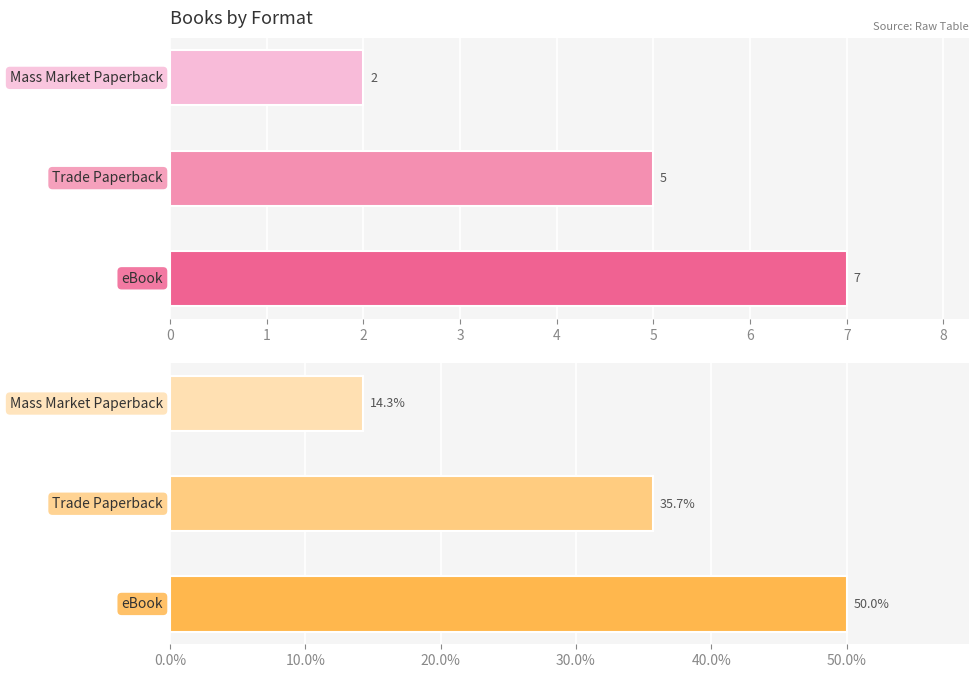

How many bars are there in total?

6